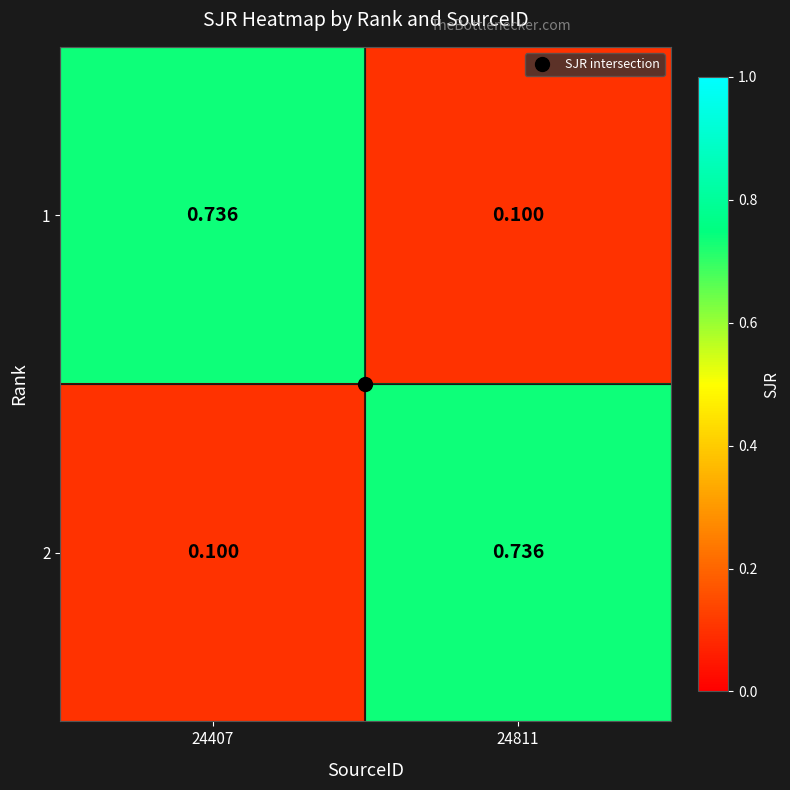

Is the value of 2 at 24811 greater than the value of 1 at 24811?

Yes